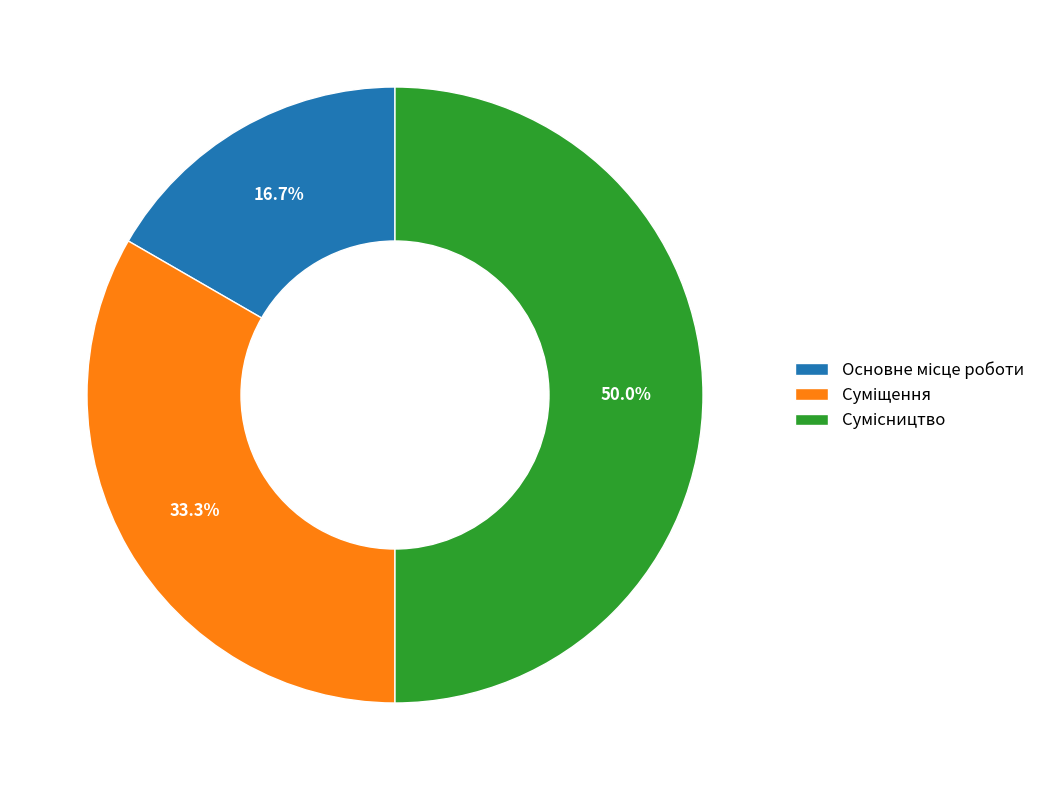

What is the change in value from Основне місце роботи to Сумісництво?

+2